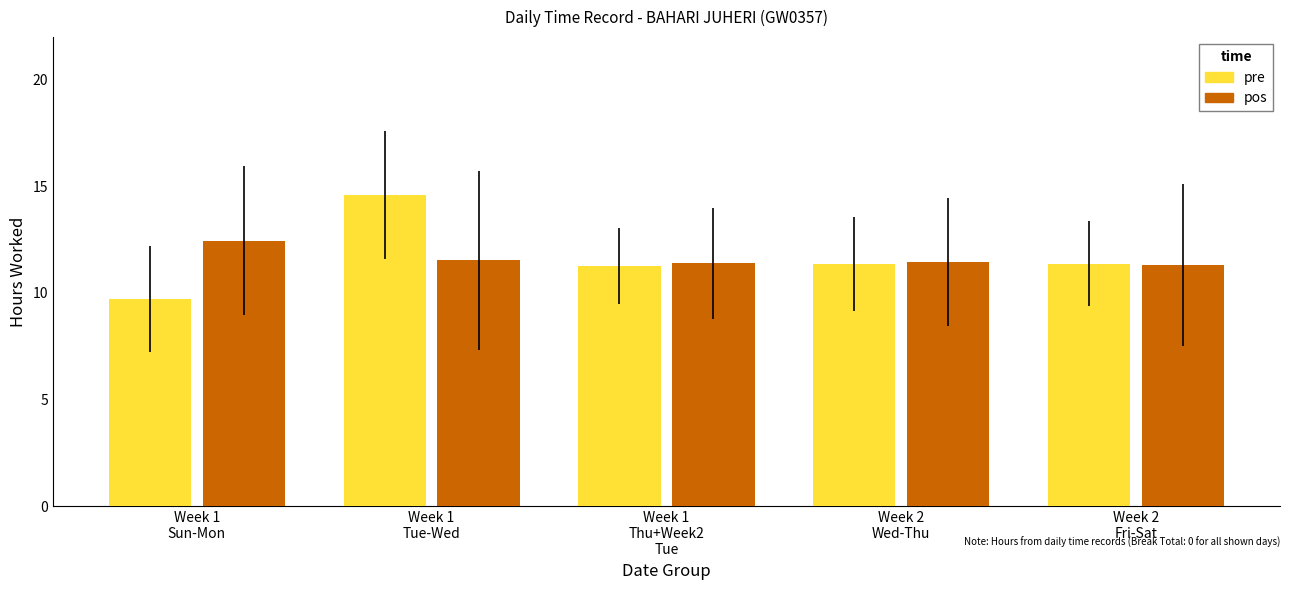

What is the maximum value for pos?

12.5